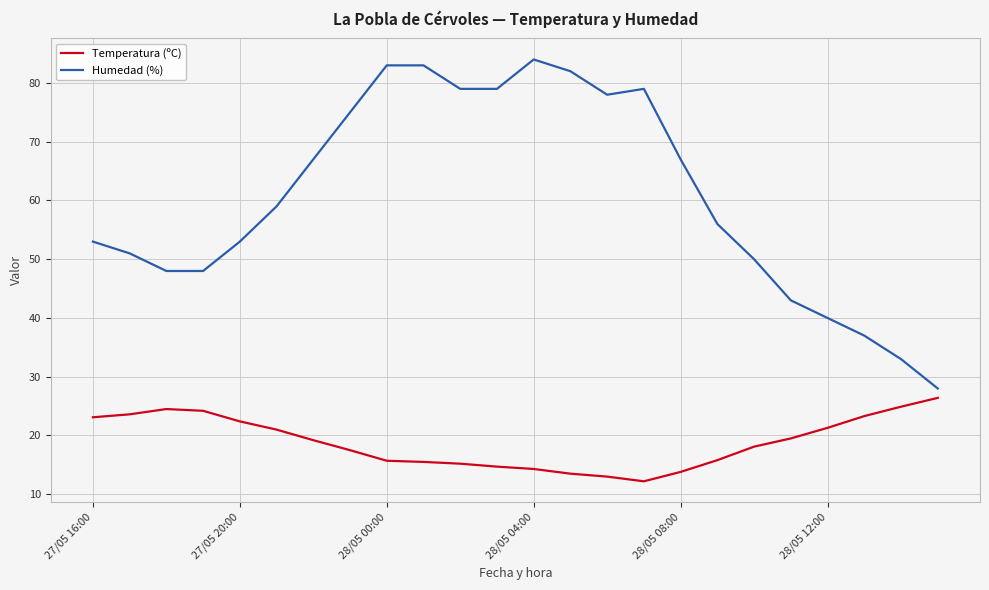

What is the difference between the maximum and minimum values in the Humedad (%) series?

56.0